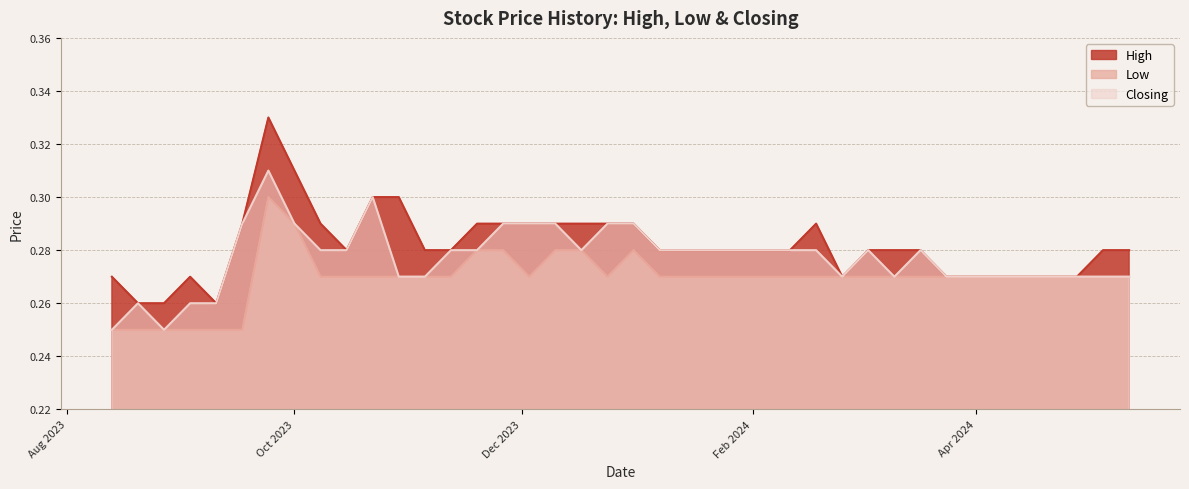

The value of Closing at 03/12/2023 is 0.5. True or false?

False